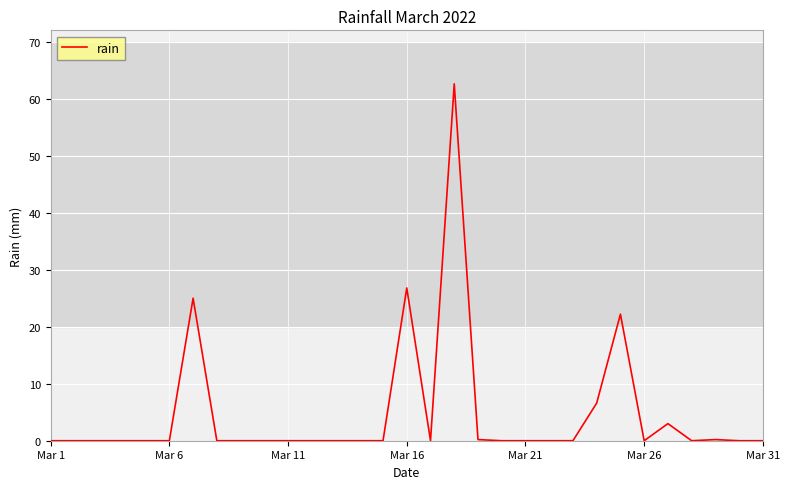

What is the greatest value displayed?

62.6